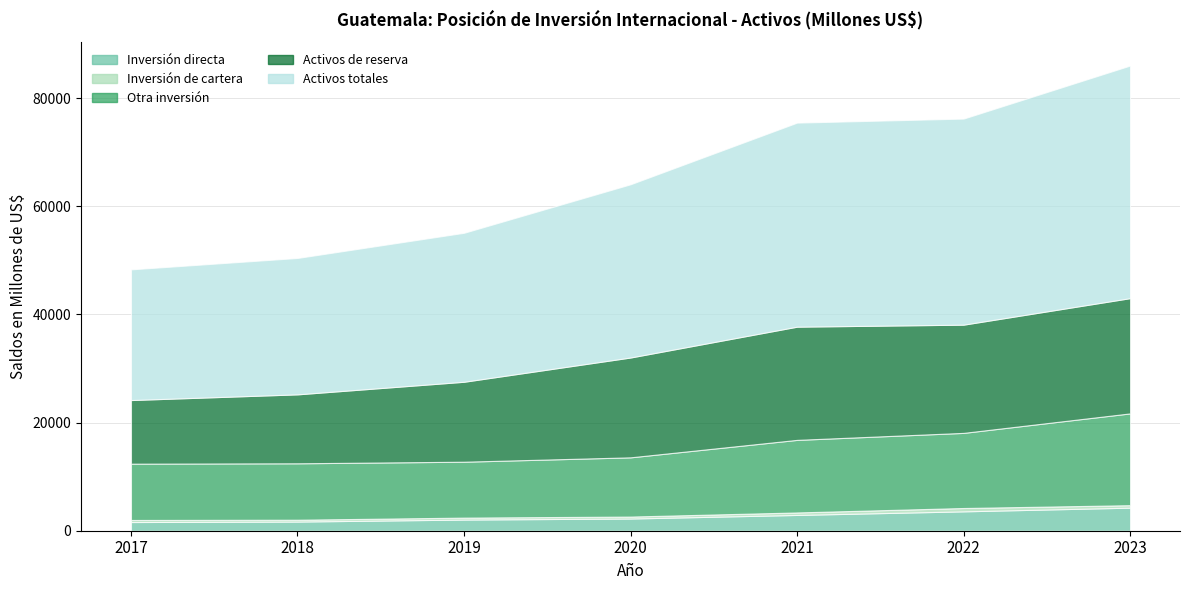

True or false: Activos totales has more than 0 points higher than both neighbors.

False